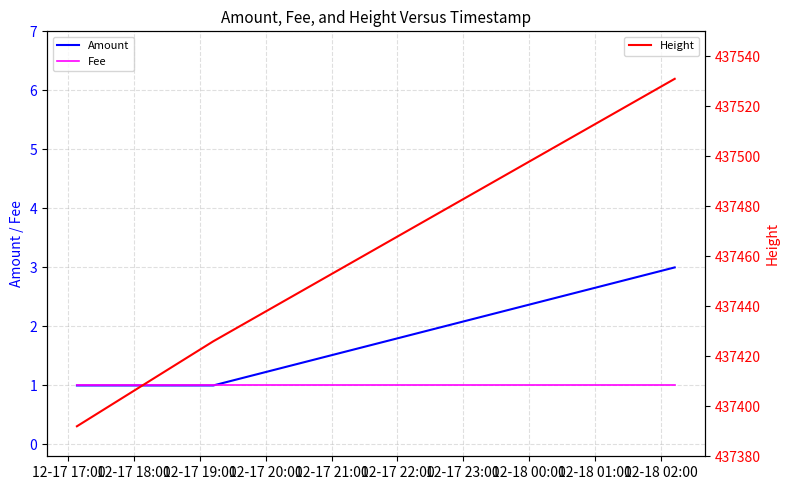

What is the minimum value shown in the chart?

1